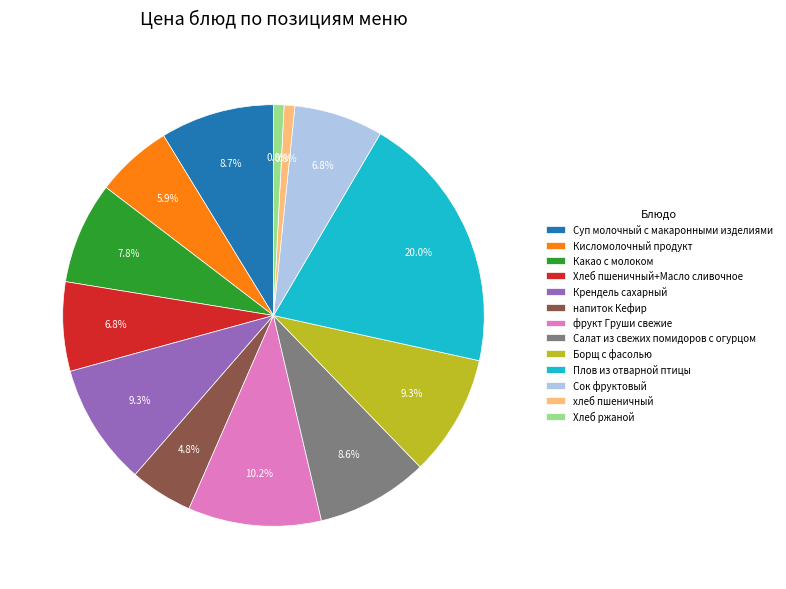

Is the sum of Хлеб пшеничный+Масло сливочное and Хлеб ржаной greater than half?

No